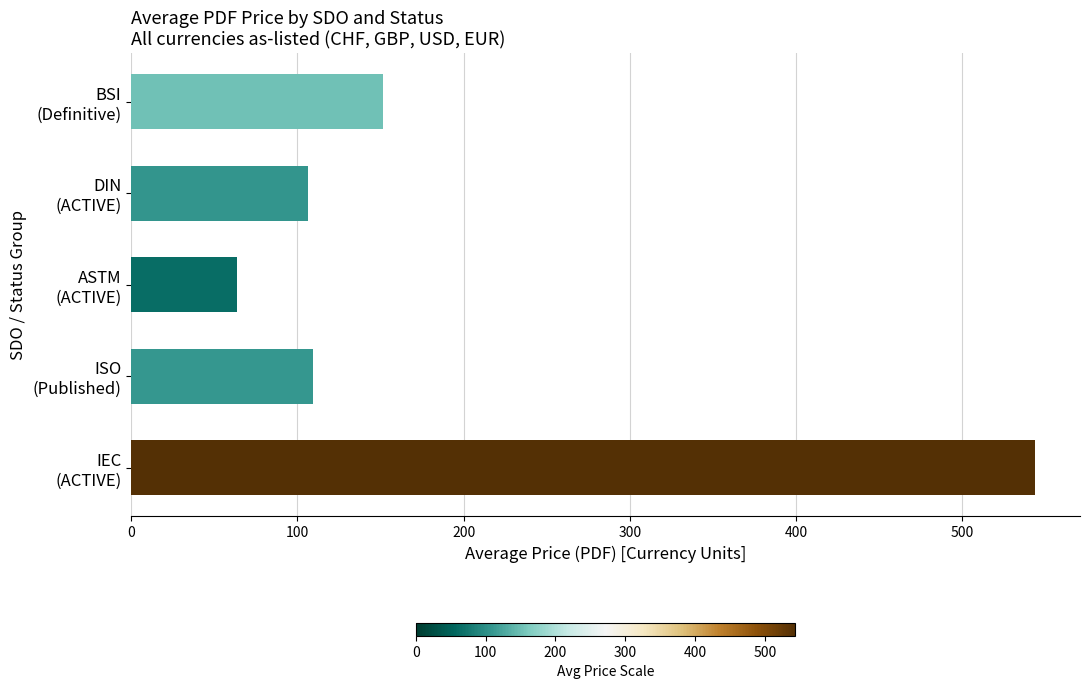

Does the chart contain stacked bars?

No